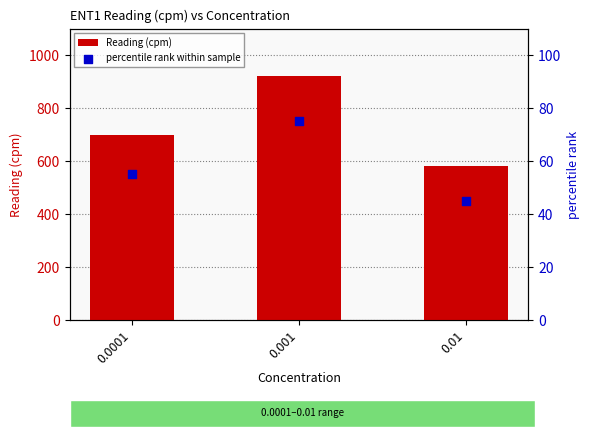

Which series has the largest total across all categories?

Reading (cpm)